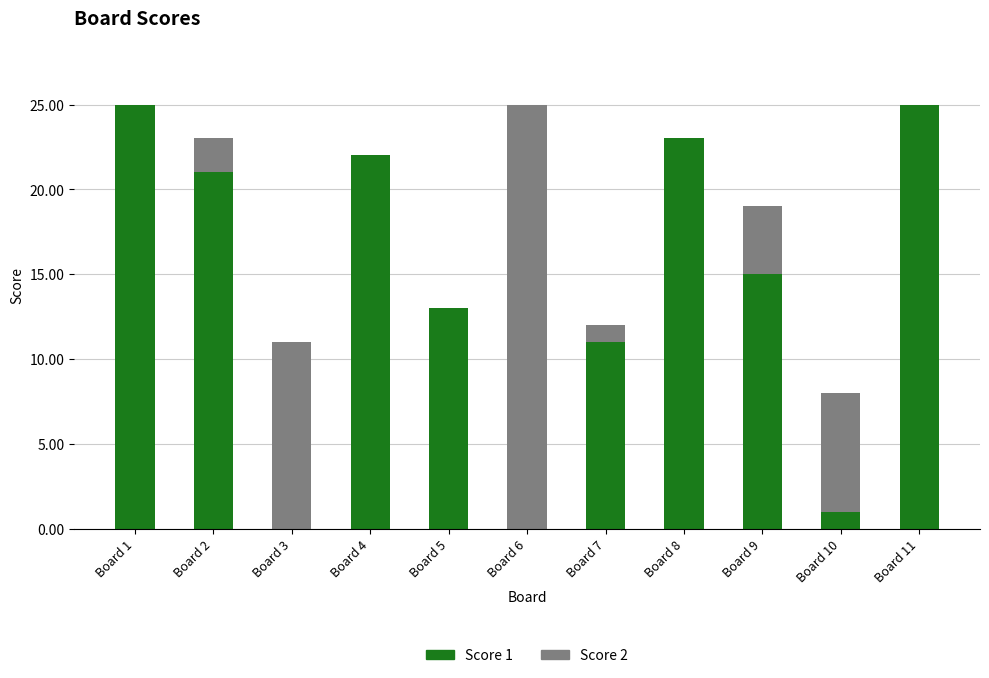

True or false: Score 1 has a value of 11 at Board 7.

True